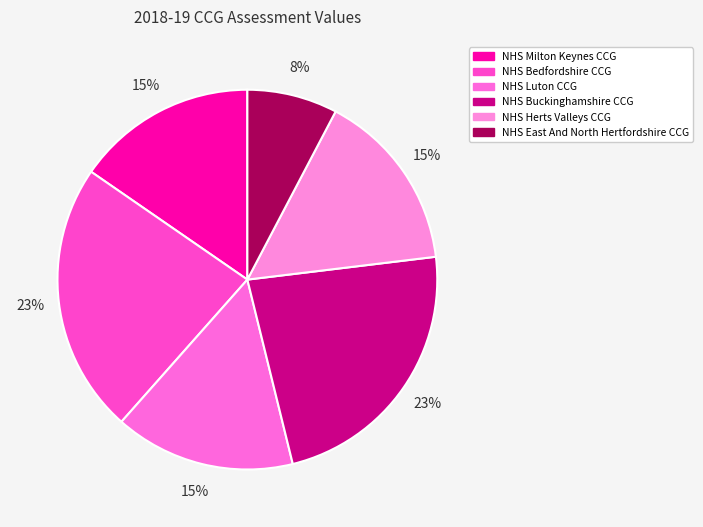

Combined, do NHS East And North Hertfordshire CCG and NHS Luton CCG account for over 50%?

No